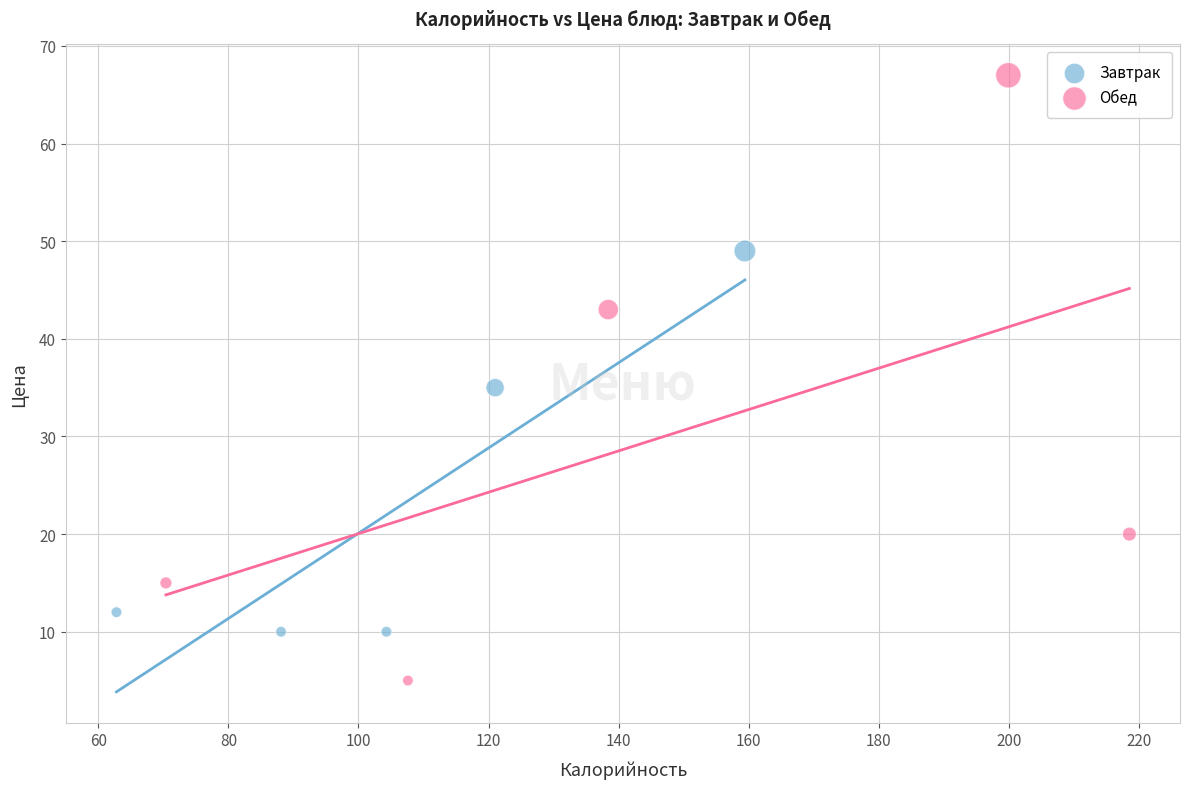

What are all the series names shown in the legend?

Завтрак, Обед